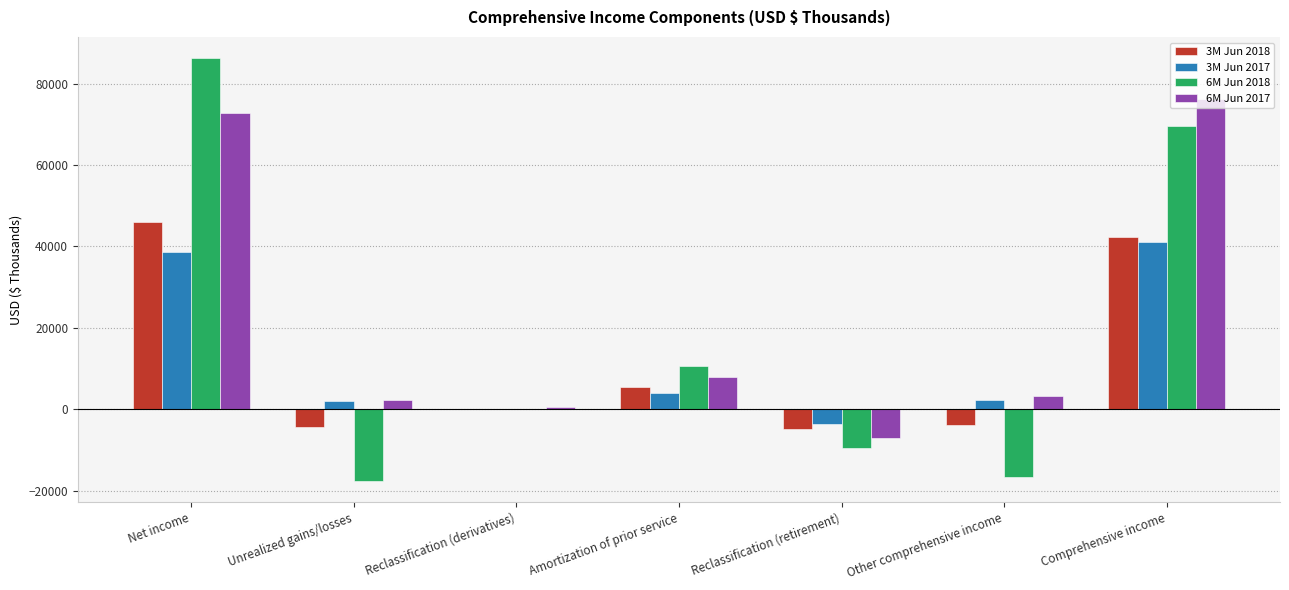

At which label is 6M Jun 2017 closest to 34507?

Amortization of prior service